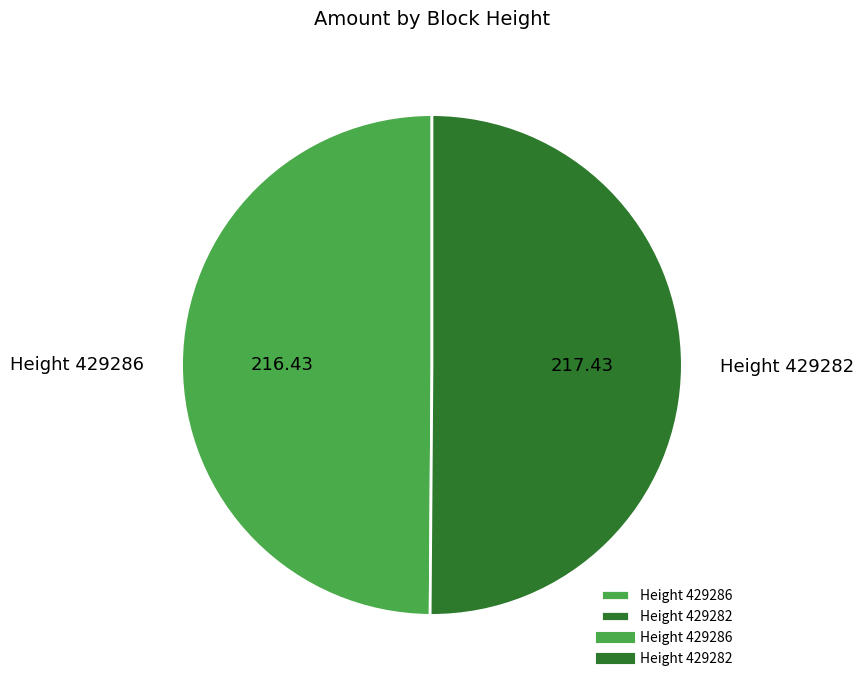

What percentage is the Height 429286 slice, to the nearest percent?

50%